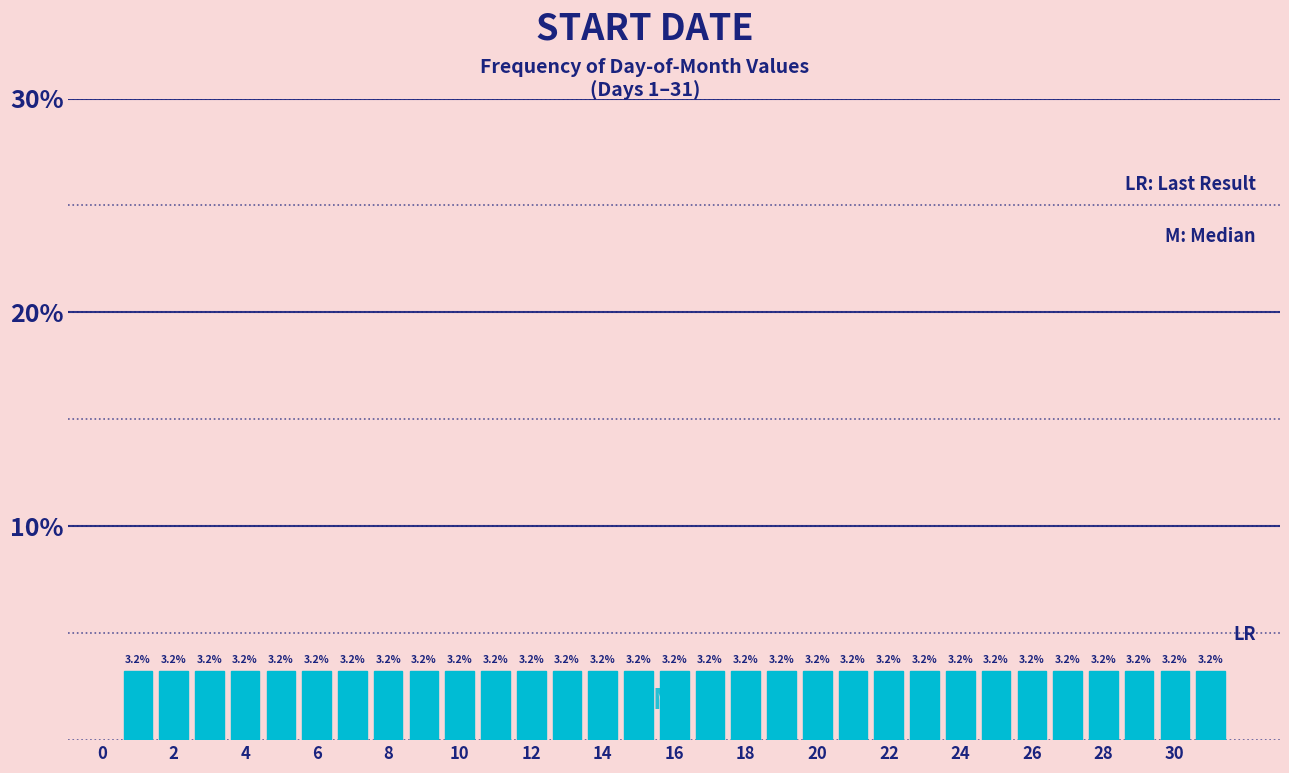

Reading left to right, transcribe this chart: for each bar, give the range it covers on the x-axis and its height. The bar edges are not printed on the chart, so give them approximately, as read against the axis.

0.5 to 1.5: 3.2
1.5 to 2.5: 3.2
2.5 to 3.5: 3.2
3.5 to 4.5: 3.2
4.5 to 5.5: 3.2
5.5 to 6.5: 3.2
6.5 to 7.5: 3.2
7.5 to 8.5: 3.2
8.5 to 9.5: 3.2
9.5 to 10.5: 3.2
10.5 to 11.5: 3.2
11.5 to 12.5: 3.2
12.5 to 13.5: 3.2
13.5 to 14.5: 3.2
14.5 to 15.5: 3.2
15.5 to 16.5: 3.2
16.5 to 17.5: 3.2
17.5 to 18.5: 3.2
18.5 to 19.5: 3.2
19.5 to 20.5: 3.2
20.5 to 21.5: 3.2
21.5 to 22.5: 3.2
22.5 to 23.5: 3.2
23.5 to 24.5: 3.2
24.5 to 25.5: 3.2
25.5 to 26.5: 3.2
26.5 to 27.5: 3.2
27.5 to 28.5: 3.2
28.5 to 29.5: 3.2
29.5 to 30.5: 3.2
30.5 to 31.5: 3.2